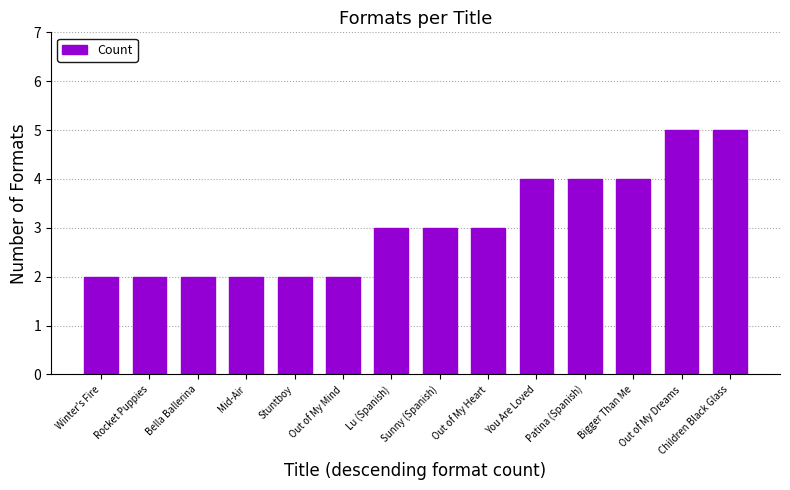

The value at Lu (Spanish) is 3. True or false?

True